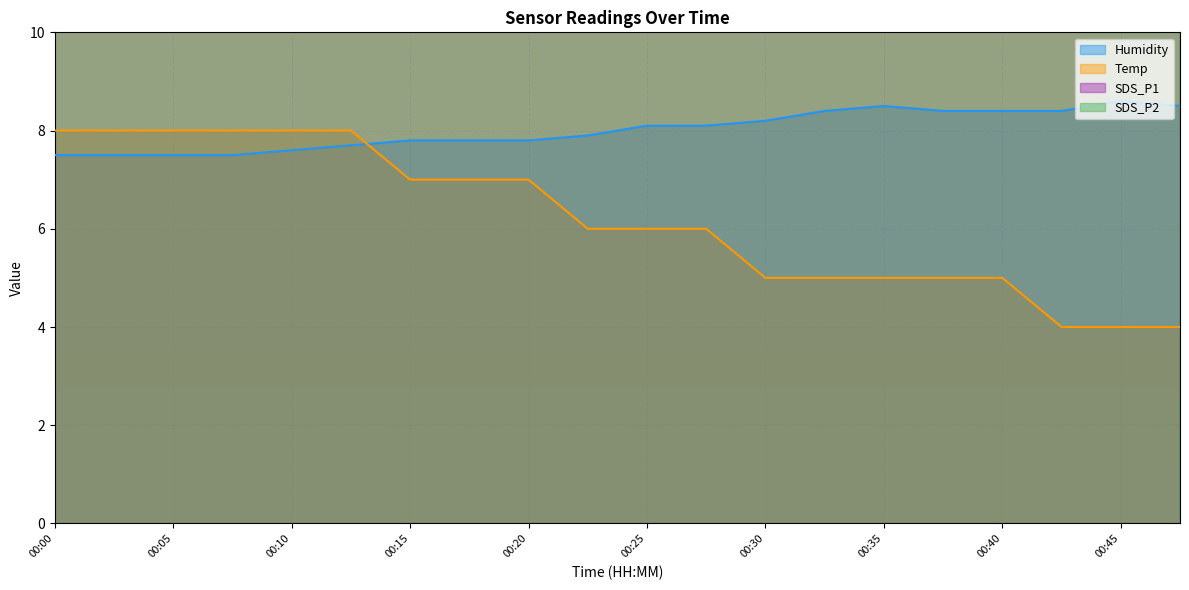

The value of Temp at 00:37 is 5.0. True or false?

True